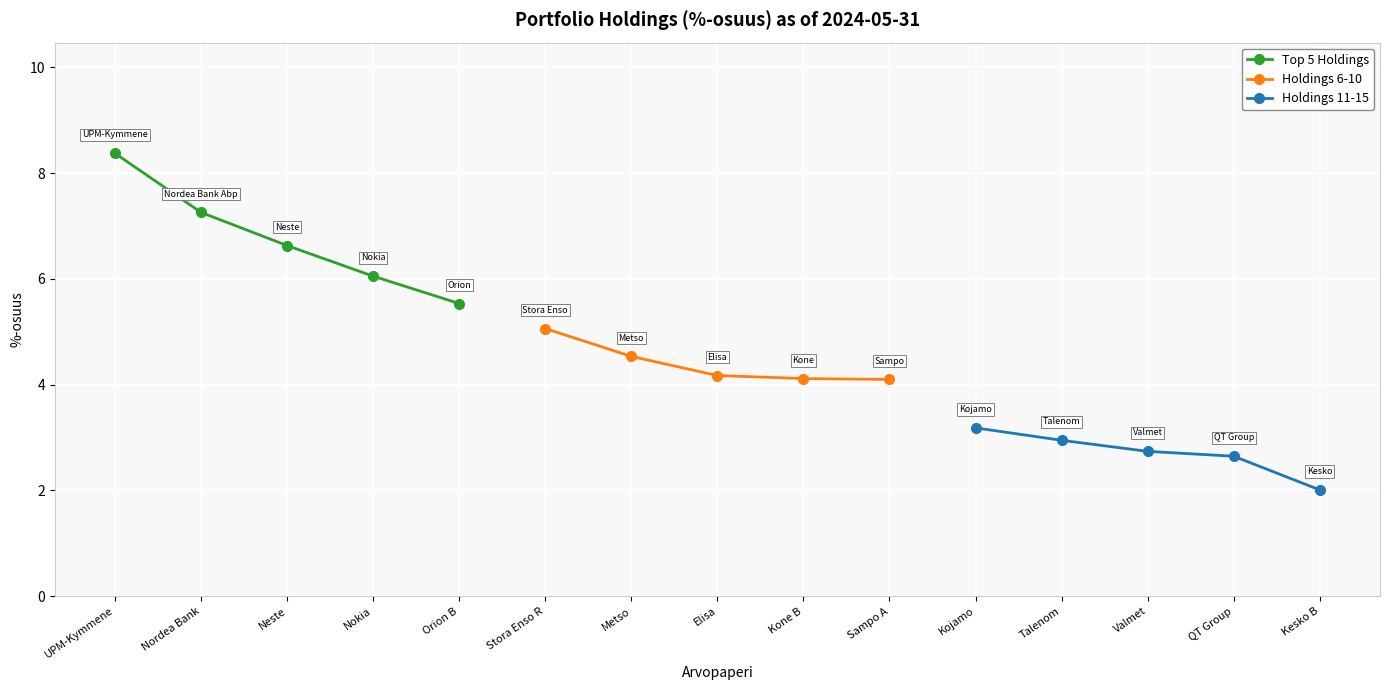

What is the average value of the Holdings 11-15 series?

2.7